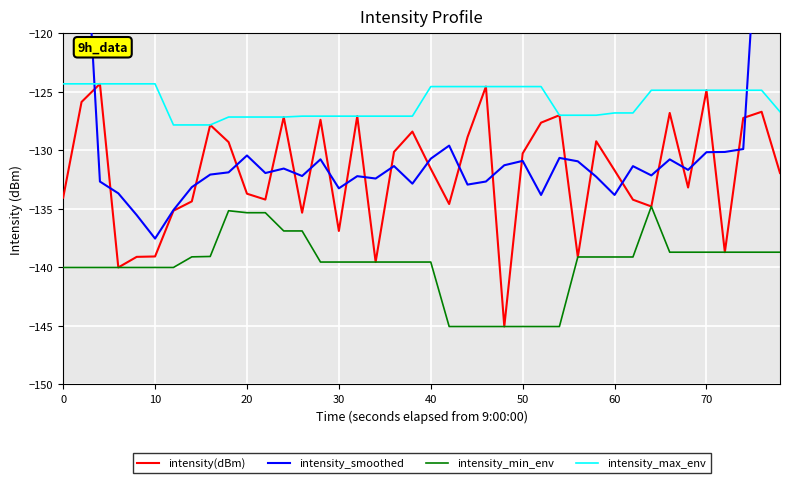

True or false: intensity_max_env and intensity_min_env intersect in this chart.

False